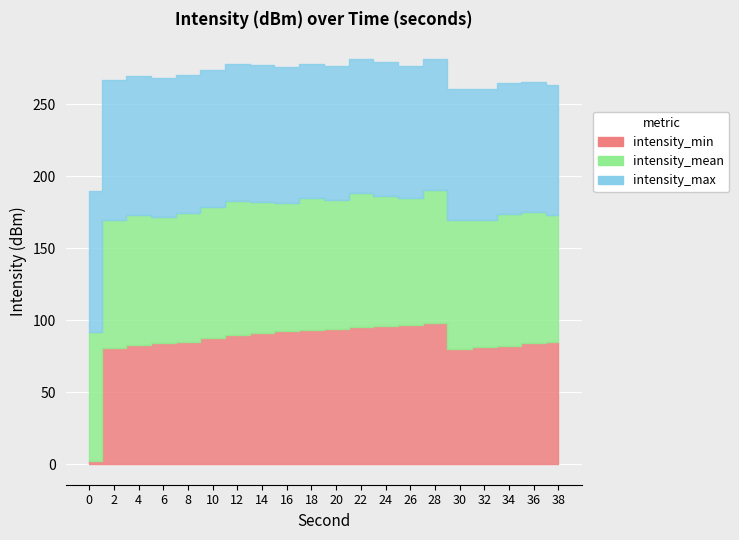

List the series in order of their peak value, lowest first.

intensity_mean, intensity_min, intensity_max